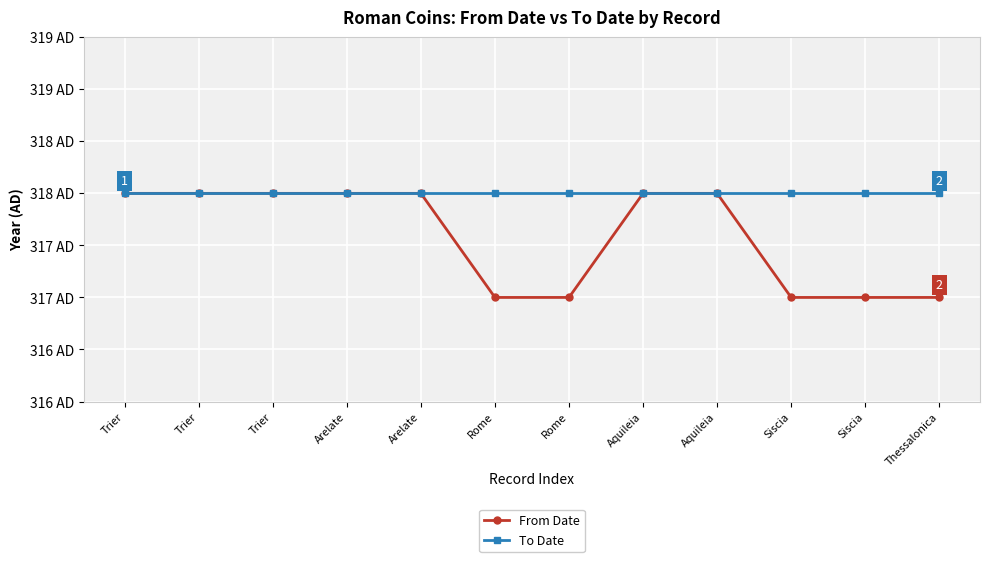

Reading left to right, what are all the values shown in this chart?

From Date: Trier=318	Trier=318	Trier=318	Arelate=318	Arelate=318	Rome=317	Rome=317	Aquileia=318	Aquileia=318	Siscia=317	Siscia=317	Thessalonica=317
To Date: Trier=318	Trier=318	Trier=318	Arelate=318	Arelate=318	Rome=318	Rome=318	Aquileia=318	Aquileia=318	Siscia=318	Siscia=318	Thessalonica=318